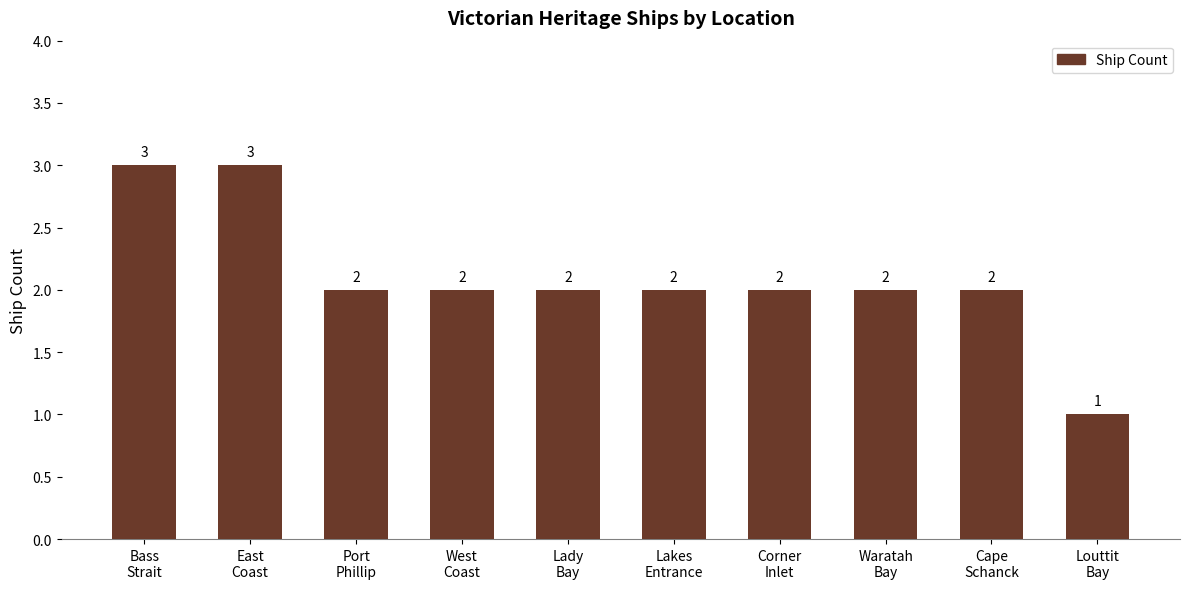

True or false: the data shows 2 at Cape
Schanck.

True